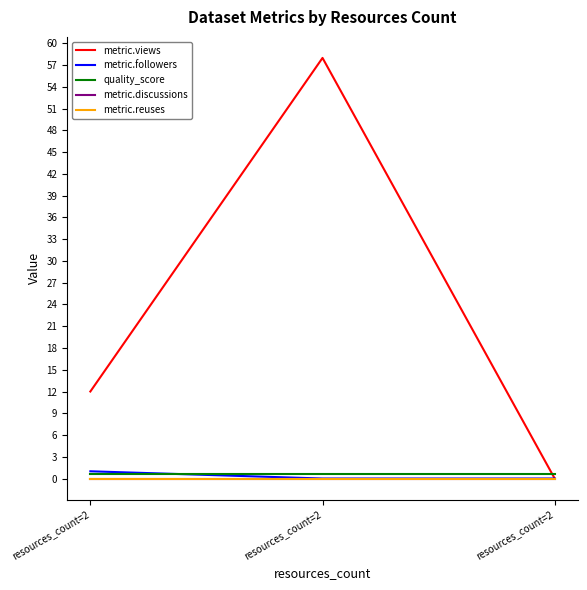

Is this an area chart (filled region under the line)?

No